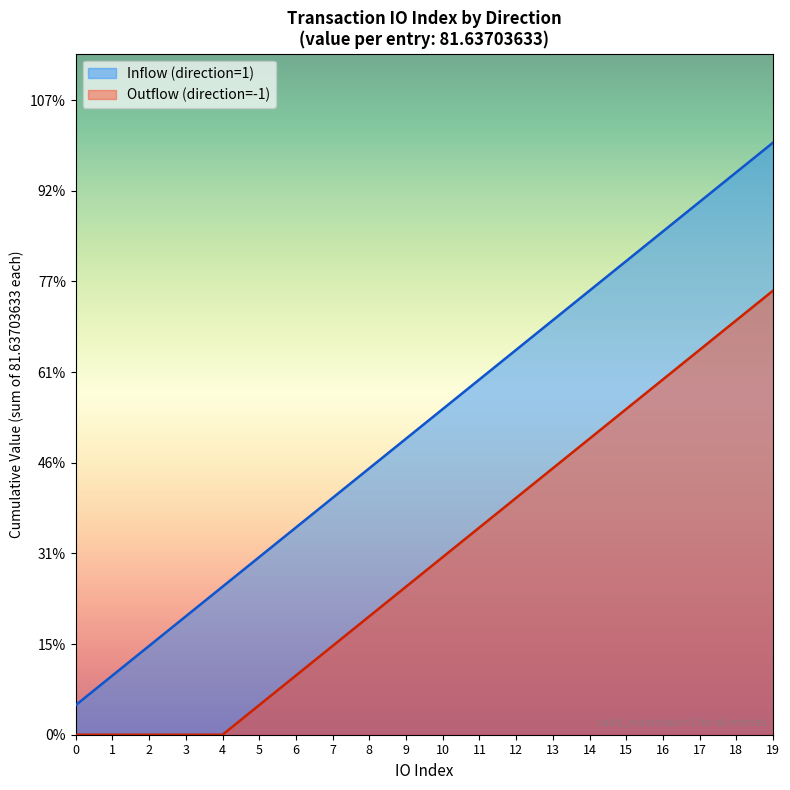

Does the chart display data point markers on the line(s)?

No